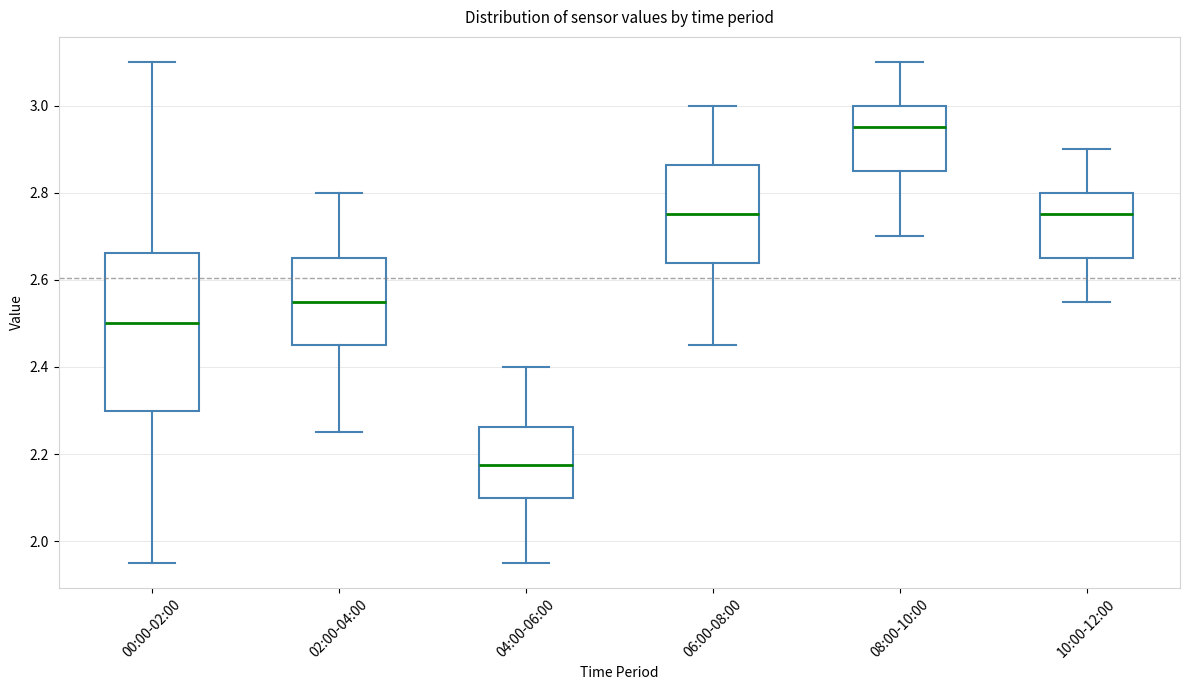

Which box's median line is the lowest?

04:00-06:00